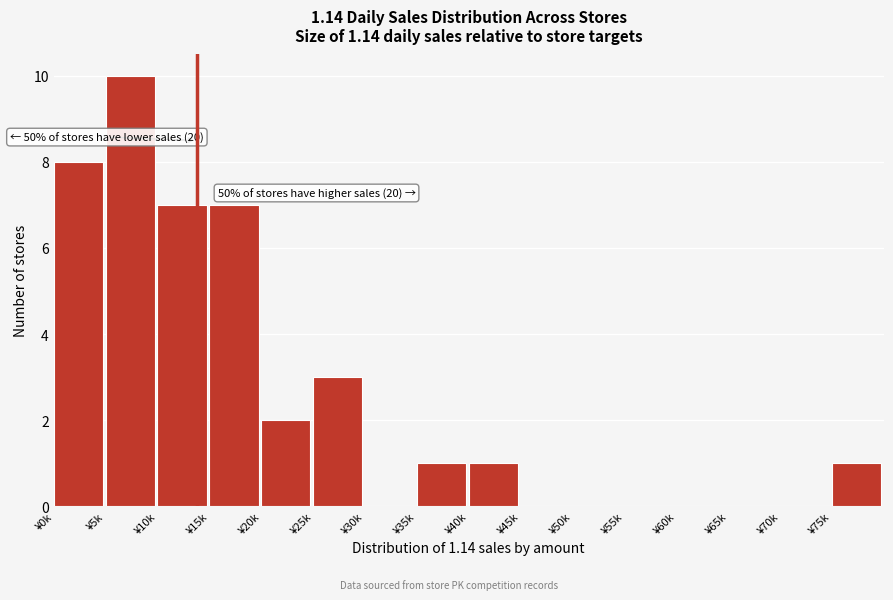

Reading right to left, transcribe all the data shown in this chart.

¥75k=1	¥70k=0	¥65k=0	¥60k=0	¥55k=0	¥50k=0	¥45k=0	¥40k=1	¥35k=1	¥30k=0	¥25k=3	¥20k=2	¥15k=7	¥10k=7	¥5k=10	¥0k=8